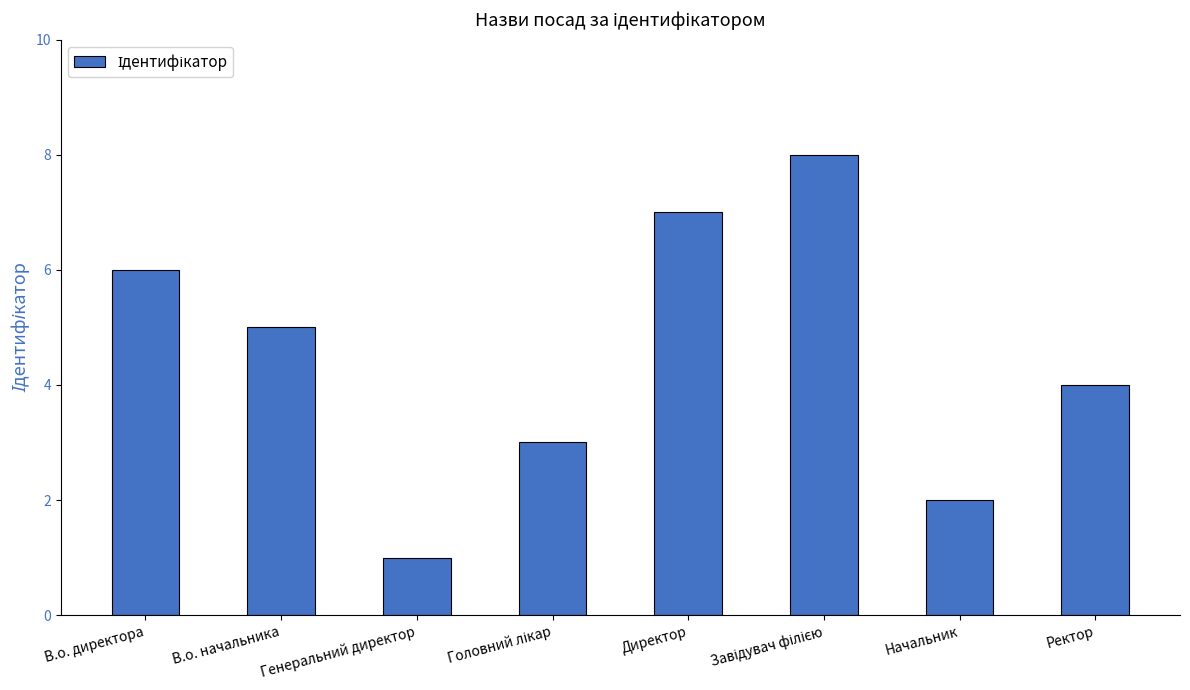

What is the change in value from Генеральний директор to Директор?

+6